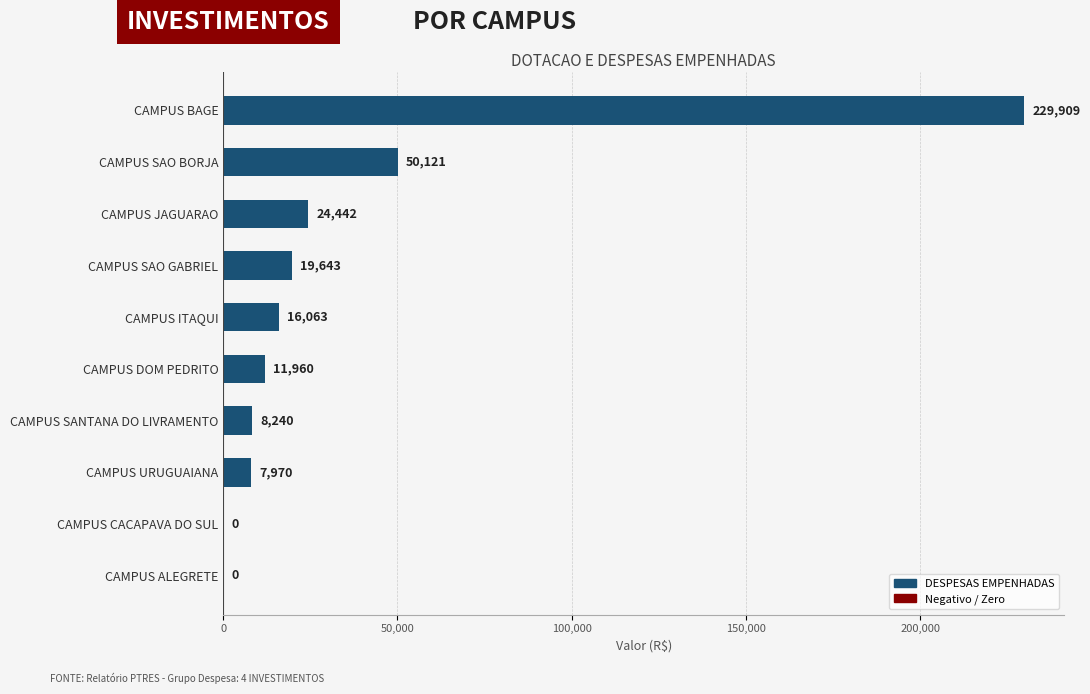

What is the ratio of the value at CAMPUS SAO BORJA to the value at CAMPUS ITAQUI?

3.1